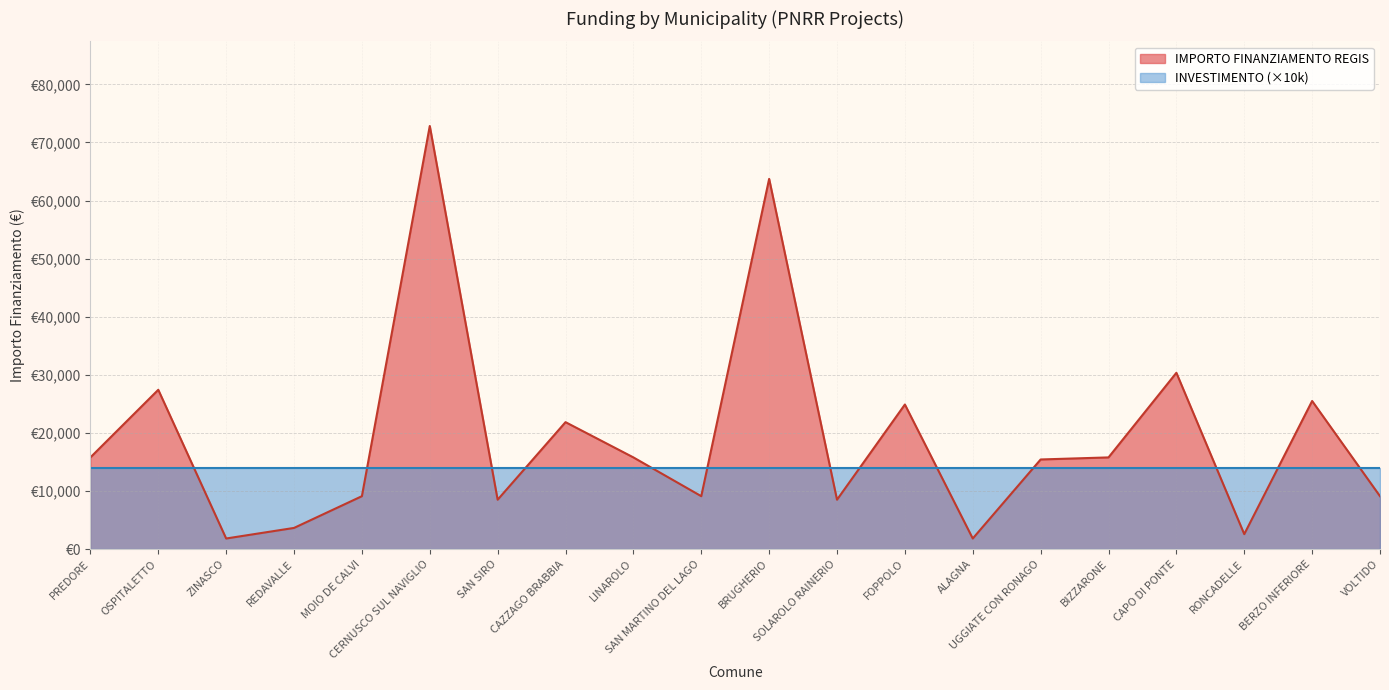

The value at LINAROLO is 15782. True or false?

True